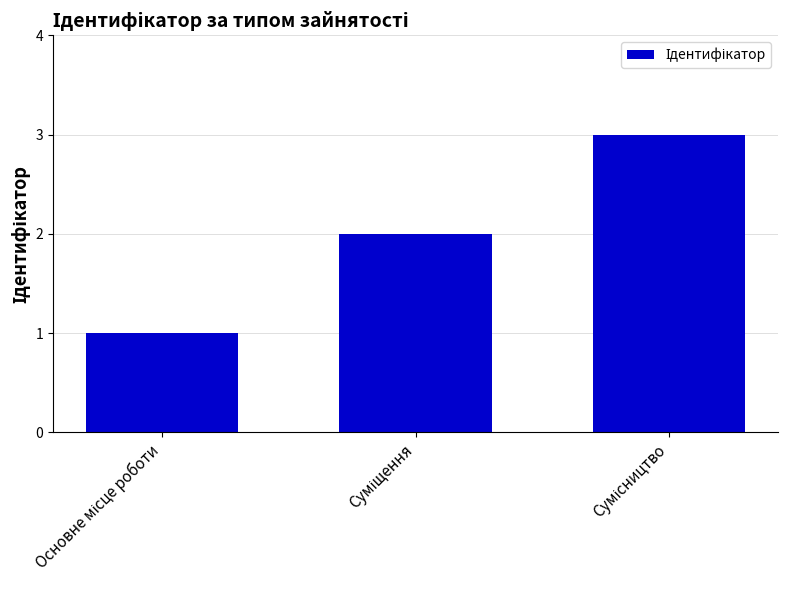

What is the greatest value displayed?

3